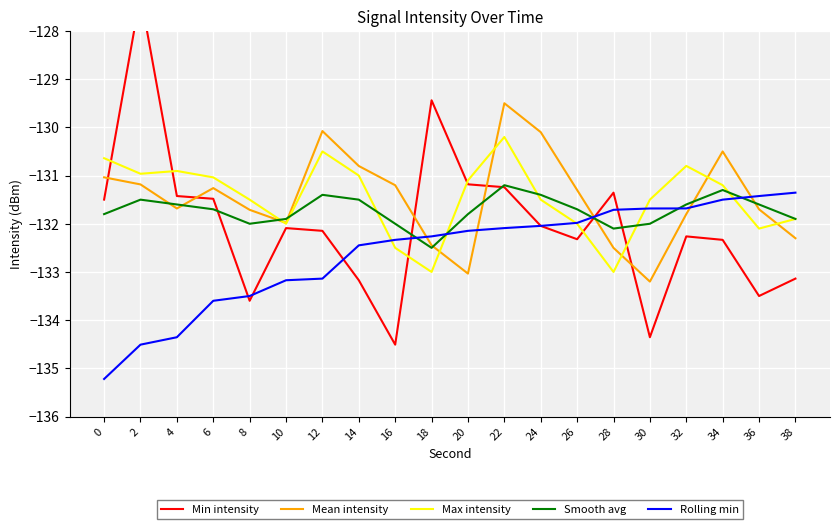

True or false: Smooth avg has a value of -193.5 at 32.

False